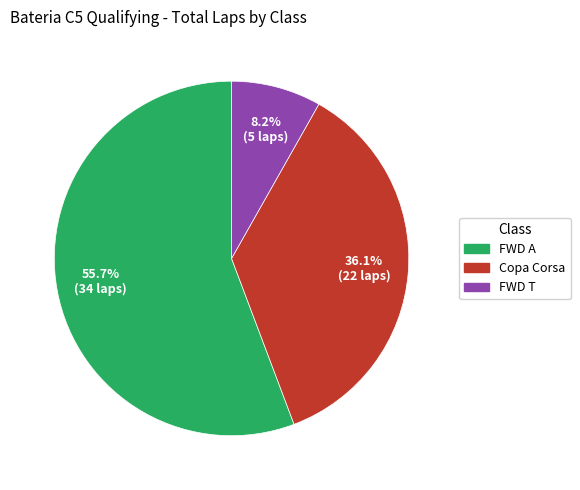

The FWD A slice represents 7% of the pie. True or false?

False